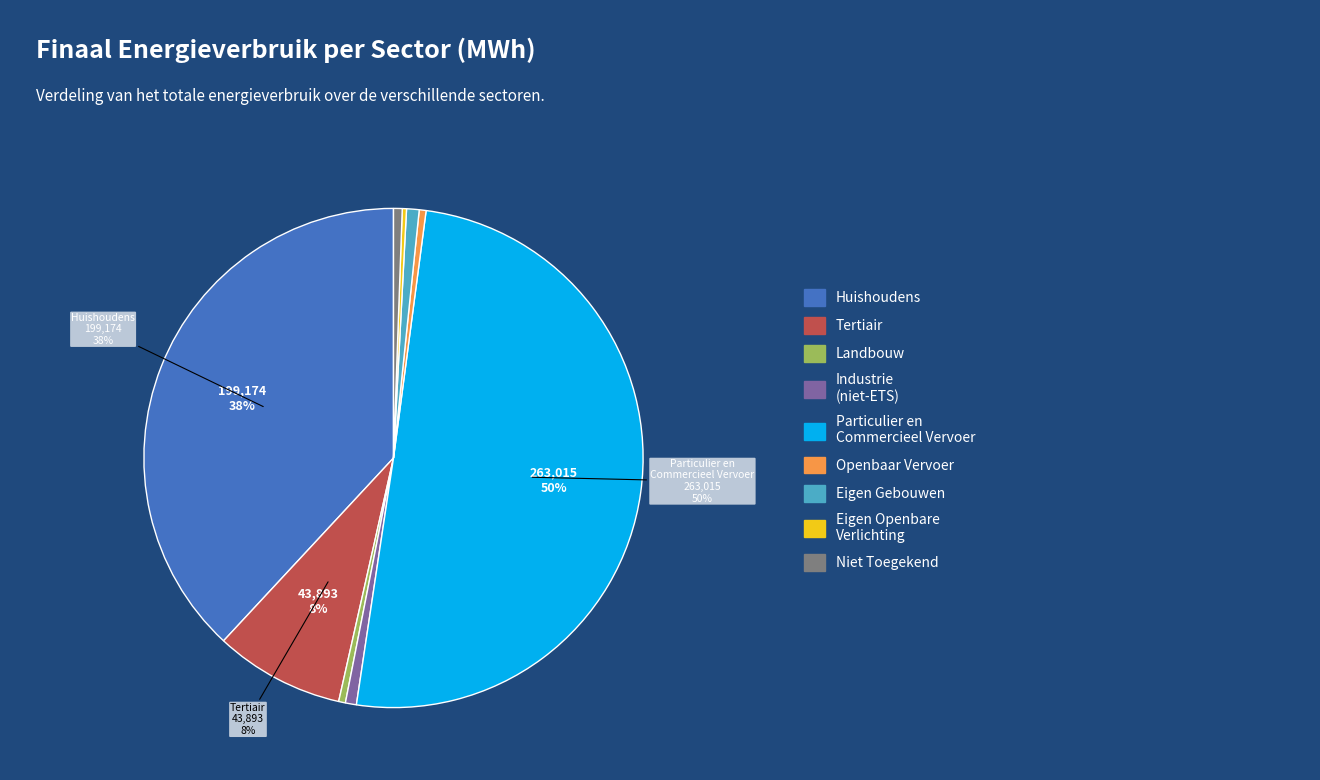

To the nearest percent, what is the average slice percentage?

11%